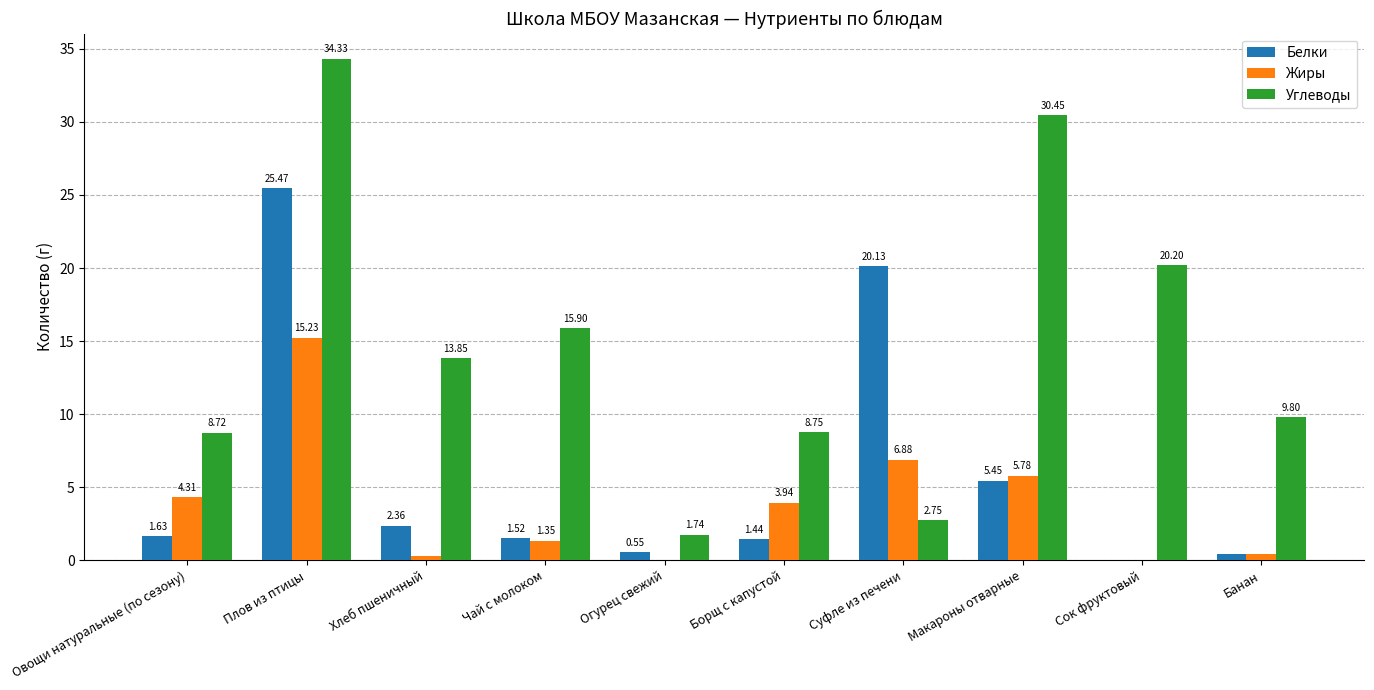

What is the total value across all series at Суфле из печени?

29.8